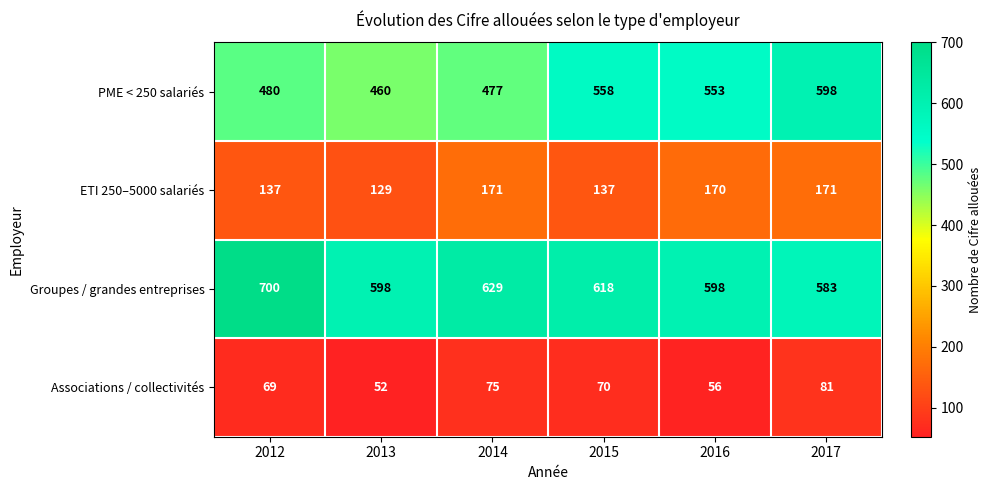

What is the greatest value displayed?

700